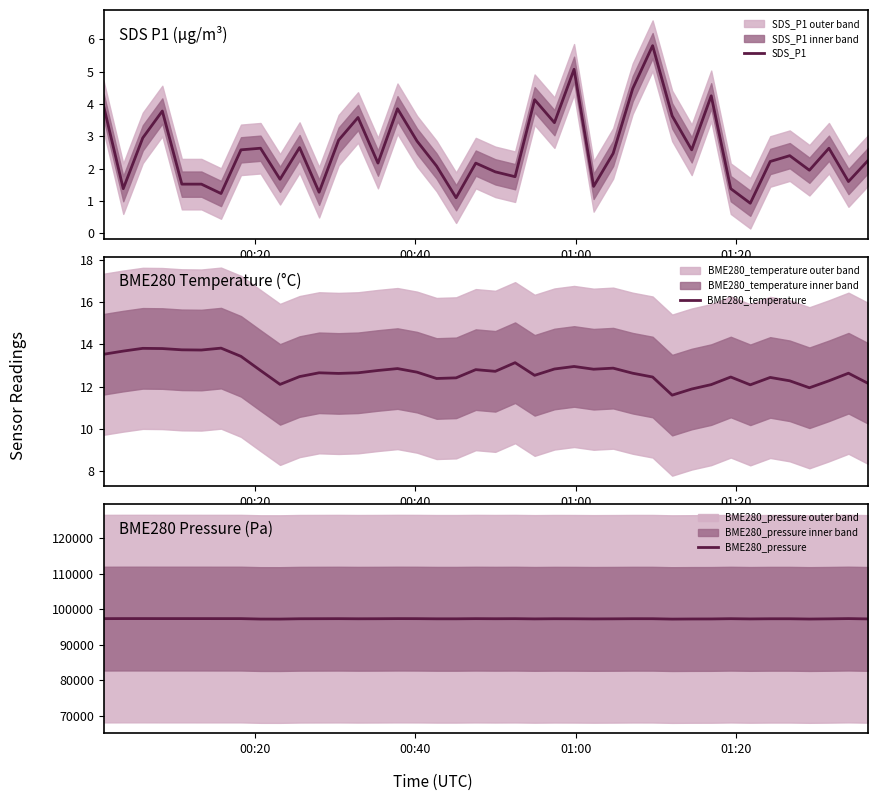

Does the chart have visible grid lines?

No